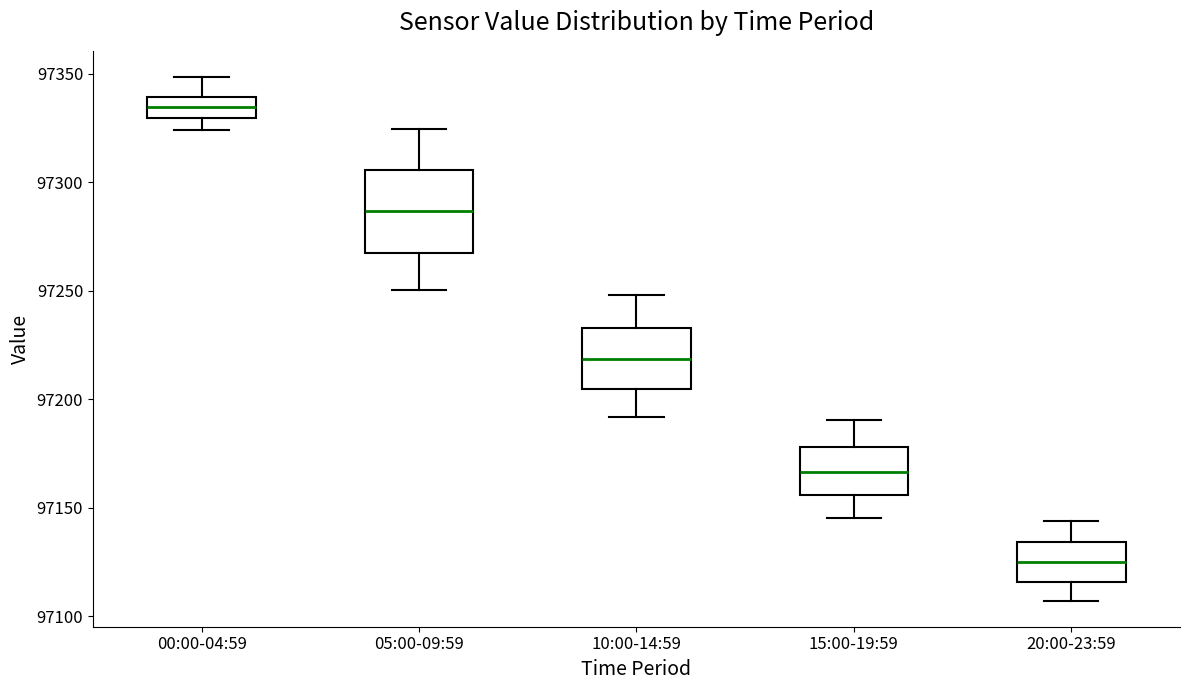

Where is the lower edge of the box for 05:00-09:59 on the y-axis? The values are not printed on the chart, so give them approximately, as read against the axis.

97265